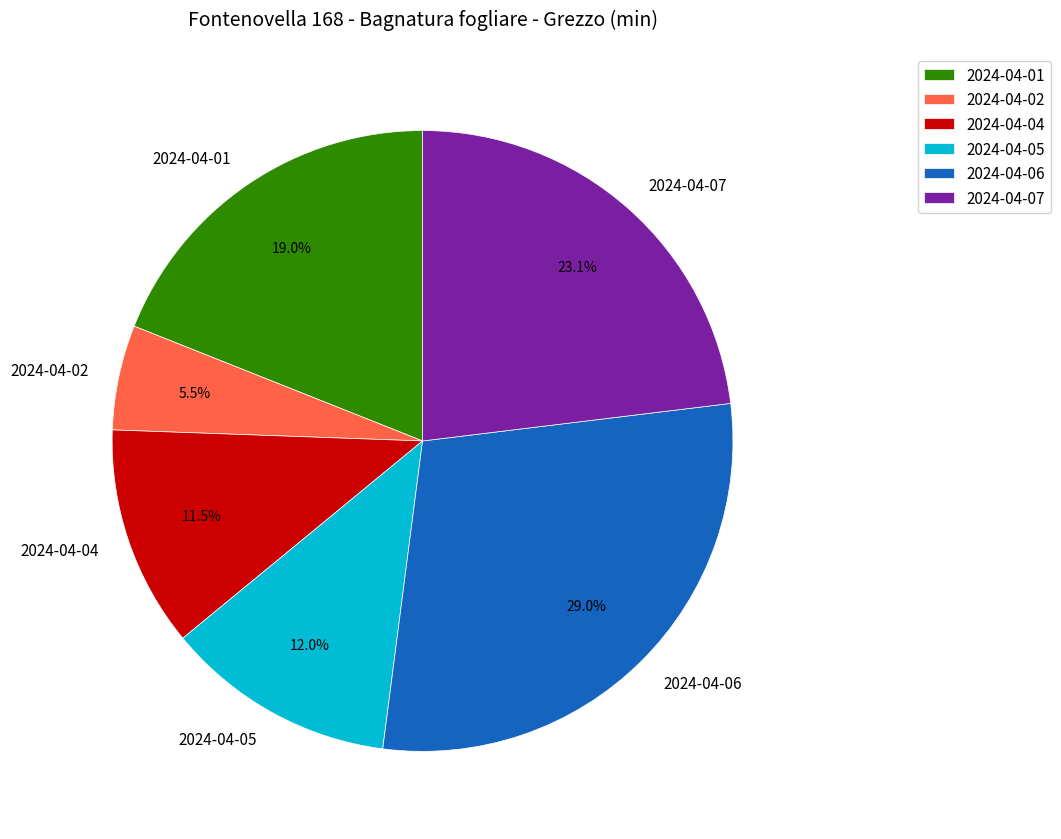

How many slices are in this pie chart?

6